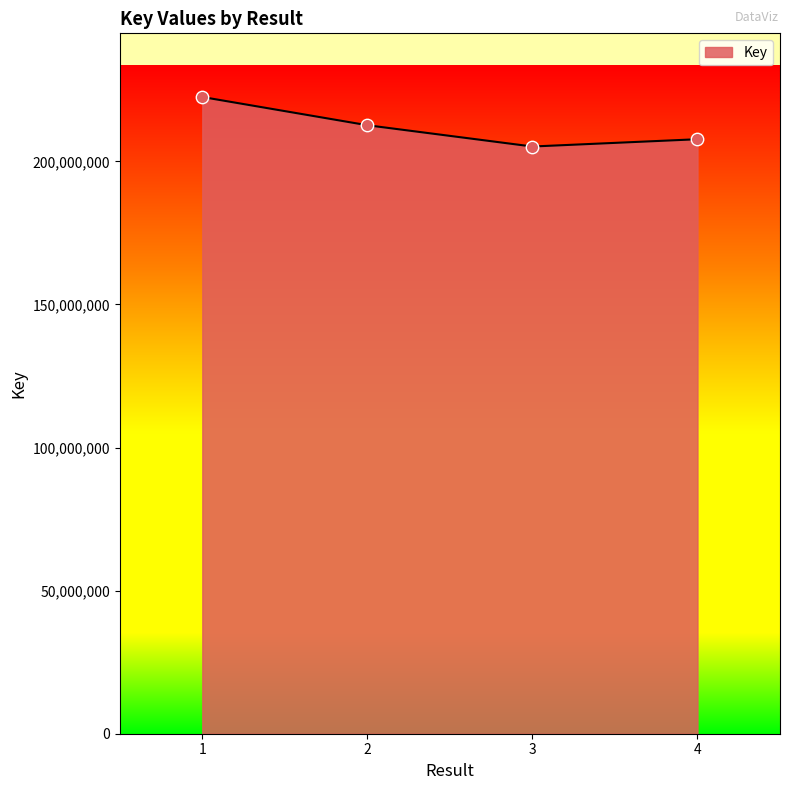

Between 1 and 3, which is larger?

1